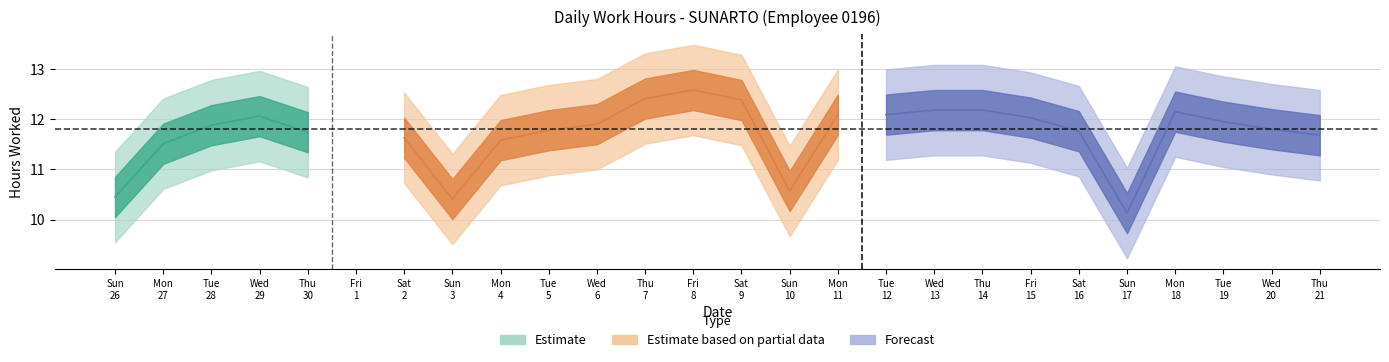

Between 14 and 13, which is larger?

14